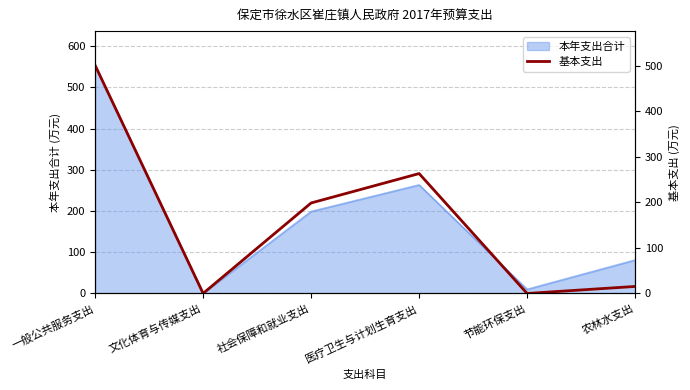

At which label is 本年支出合计 closest to 276?

医疗卫生与计划生育支出